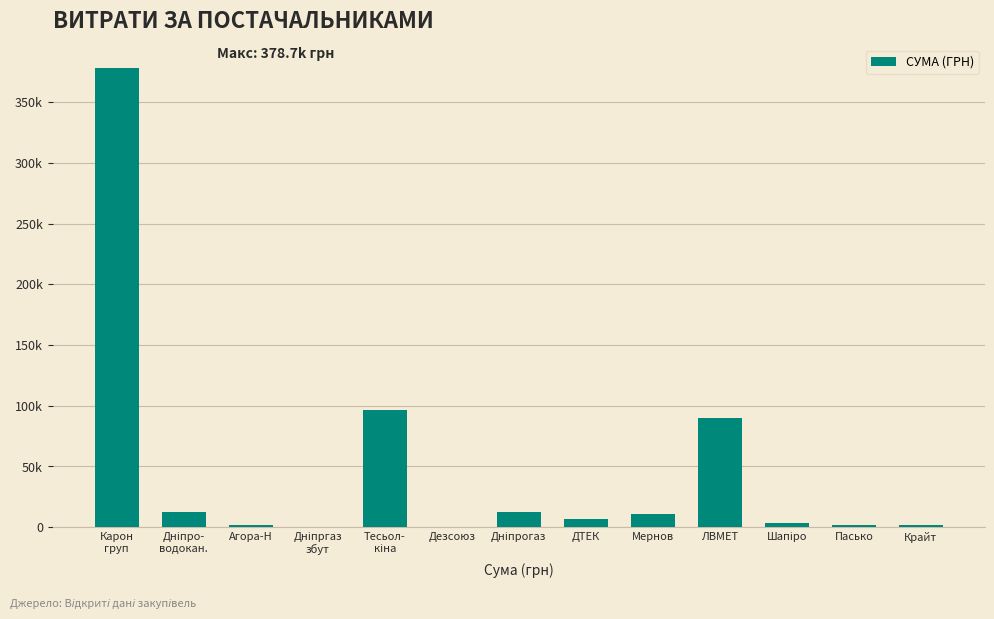

Count the number of categories in the chart.

13